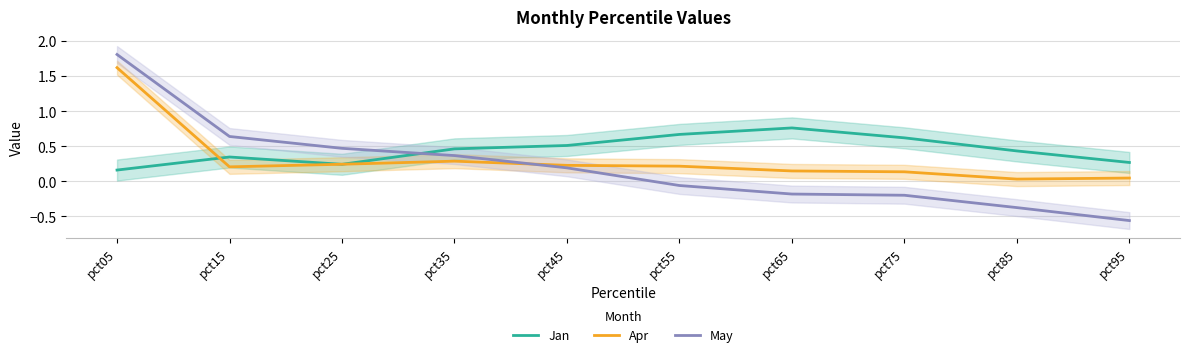

After their last crossing, which series has the higher values: Jan or Apr?

Jan